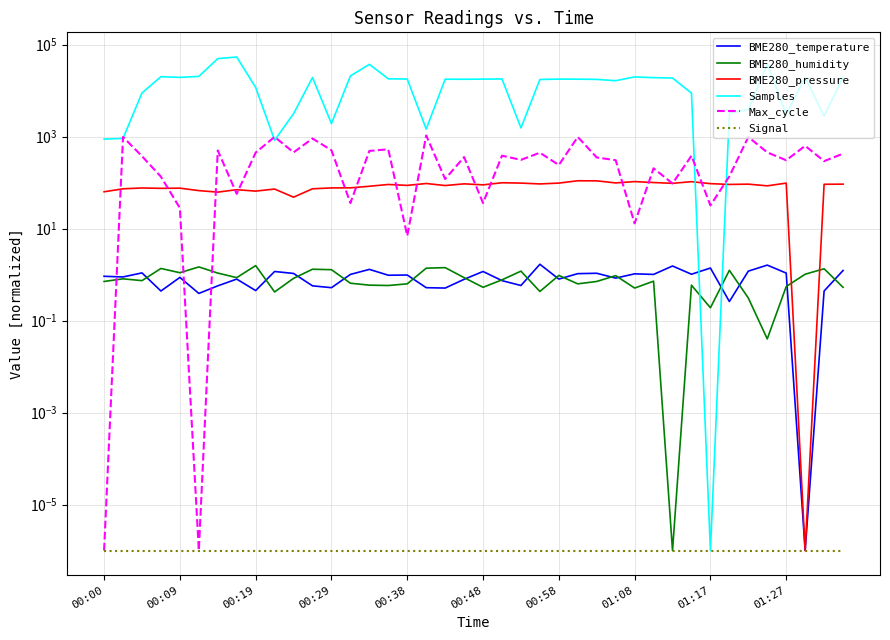

Is the value of Signal at 34 greater than the value of Samples at 17?

No